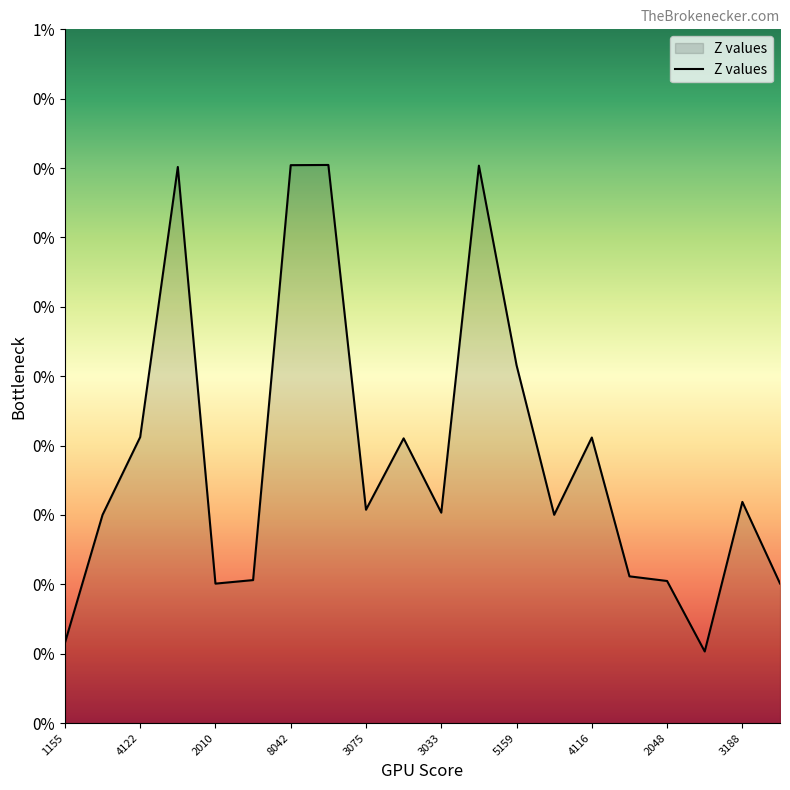

Is this an area chart (filled region under the line)?

Yes